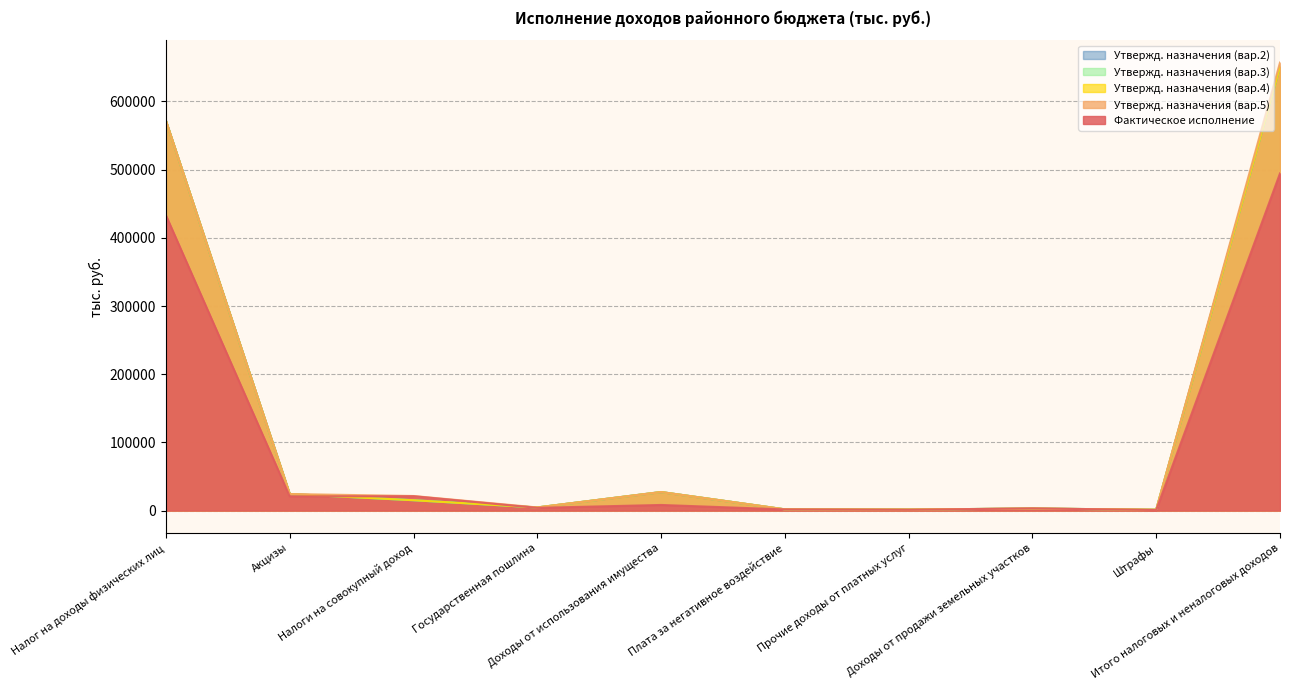

Where does the Утвержд. назначения (вар.2) series first go above 15185?

Налог на доходы физических лиц